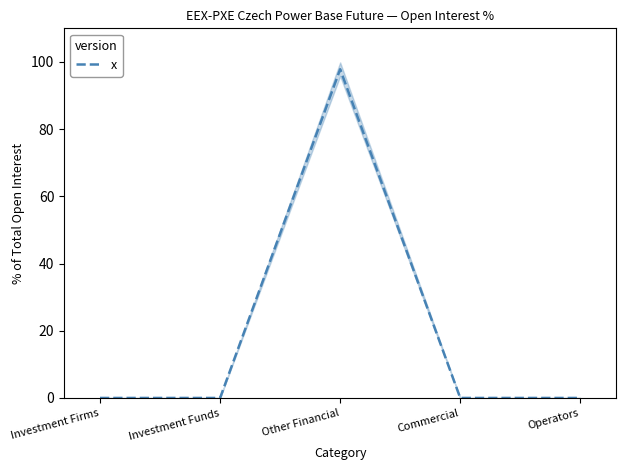

The value at Investment Firms is 0.0. True or false?

True